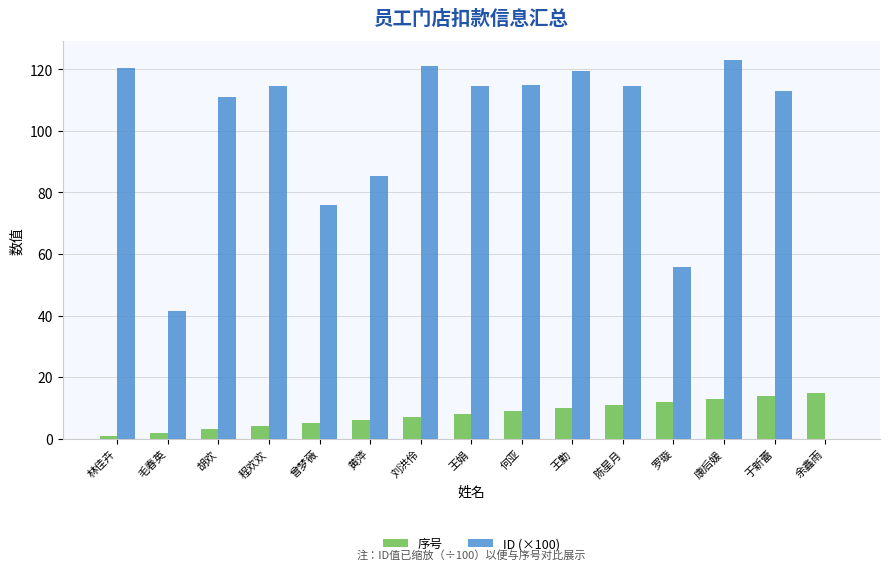

What is the sum of all 序号 values?

120.0